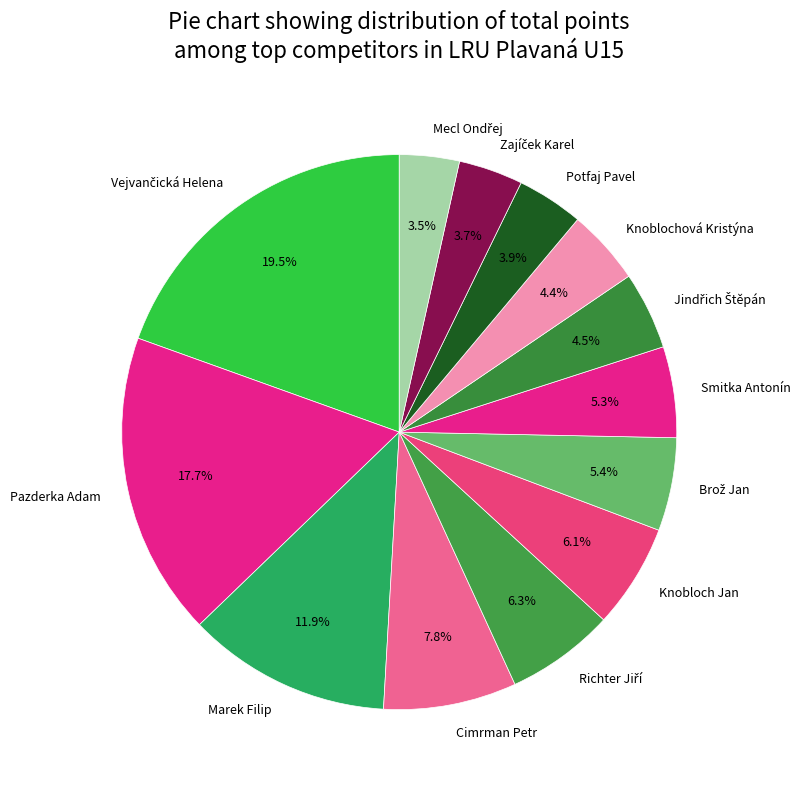

How many slices are in this pie chart?

13